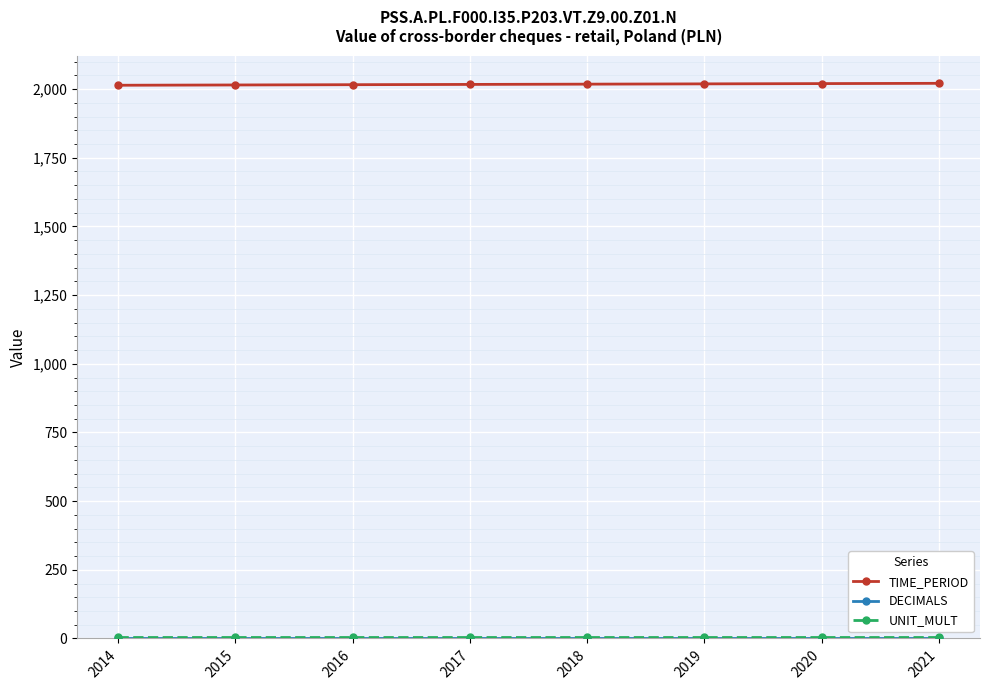

At how many categories does at least one series exceed 40?

8